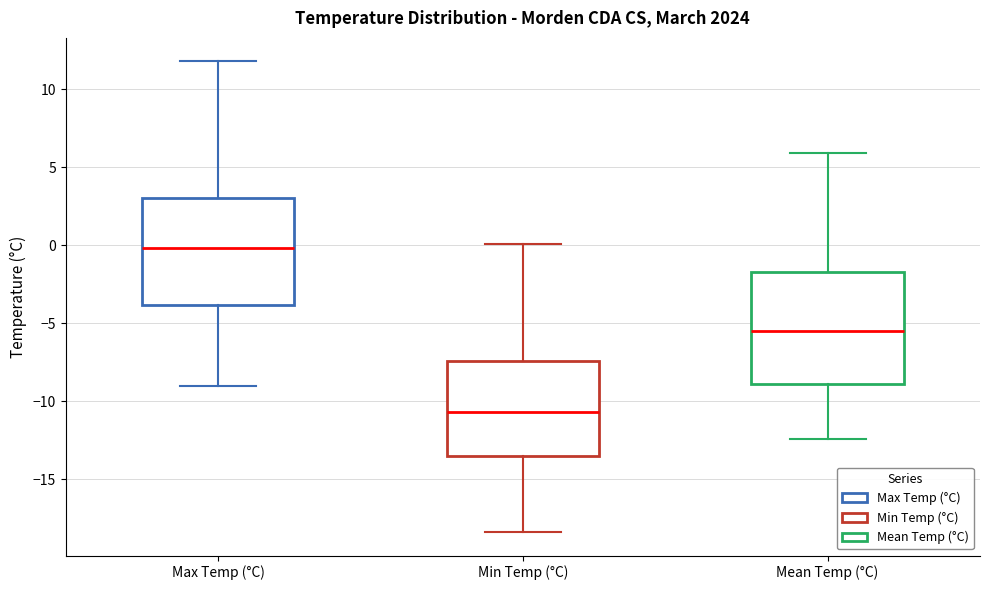

Where is the lower edge of the box for Mean Temp (°C) on the y-axis? The values are not printed on the chart, so give them approximately, as read against the axis.

-9.0